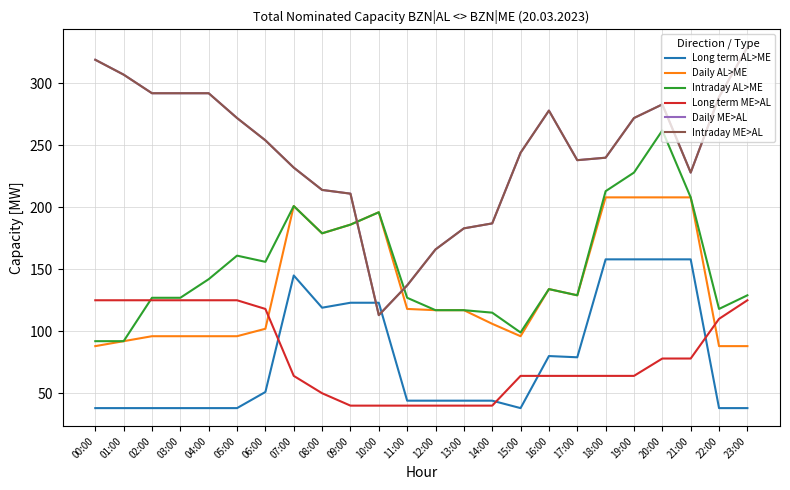

Where is the first local maximum for Daily AL>ME?

07:00